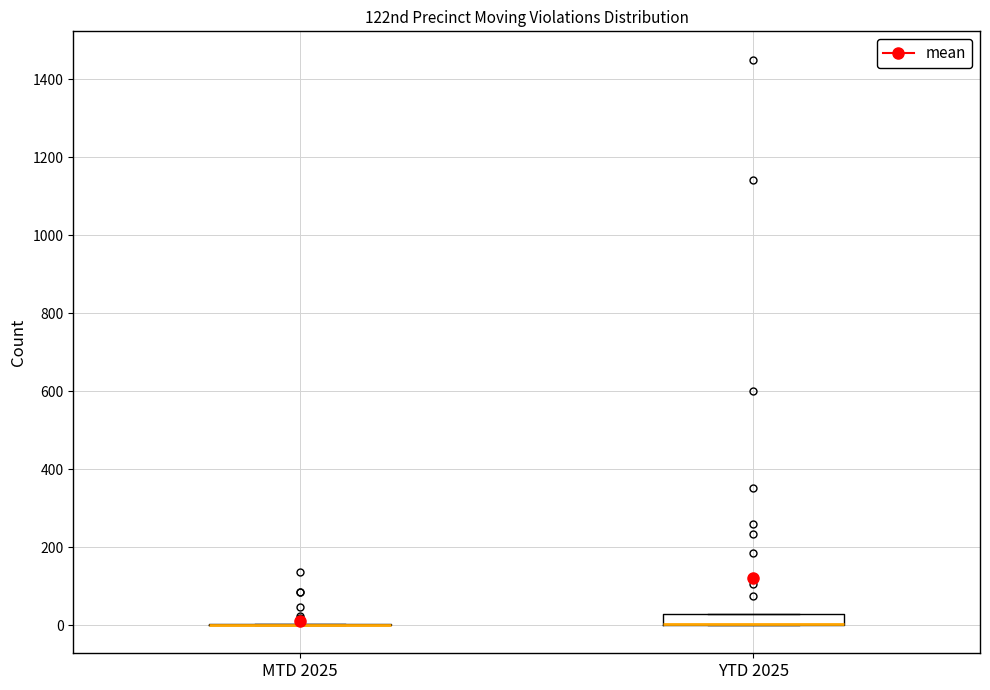

Comparing the boxes themselves (not the whiskers), which one is the tallest?

YTD 2025